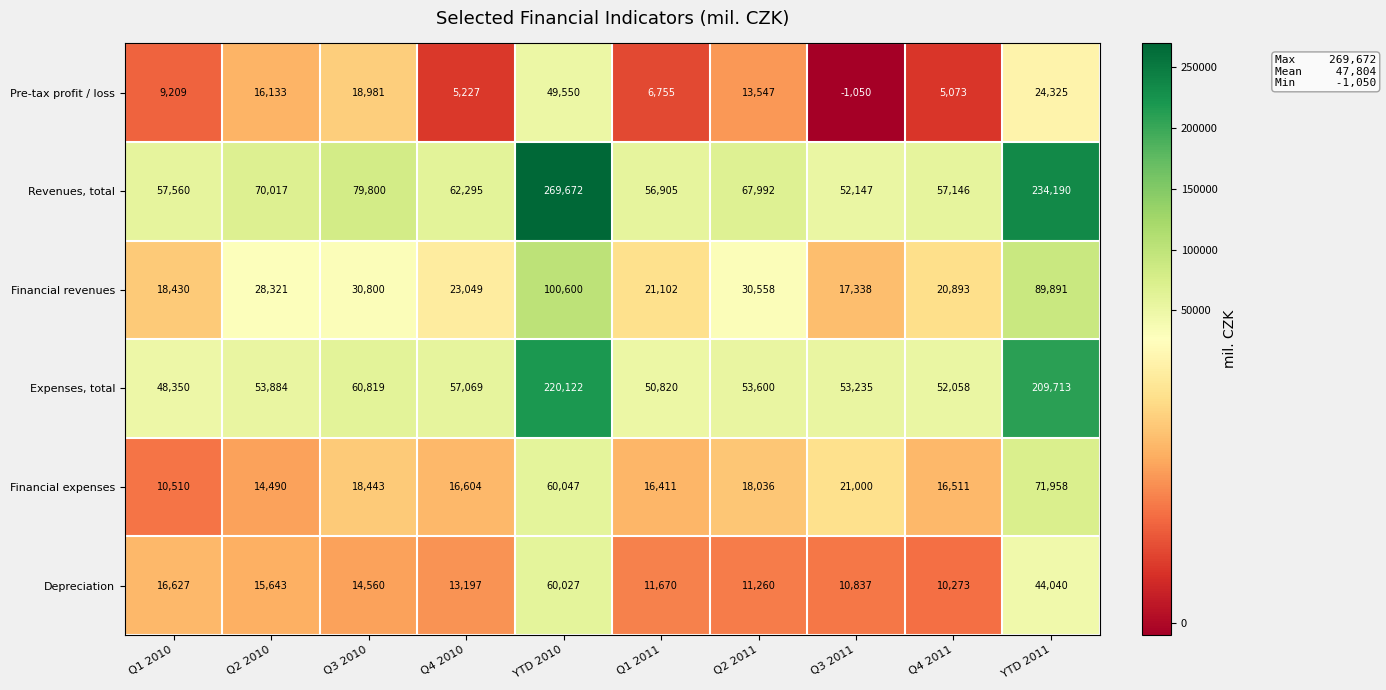

What is the difference between the maximum and minimum values in the Revenues, total series?

217525